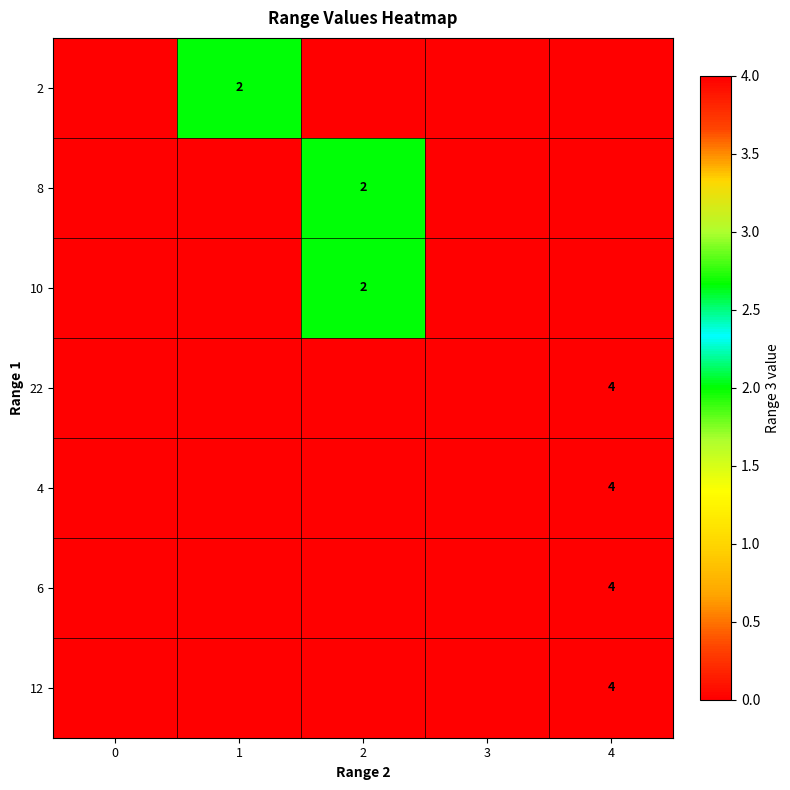

The 12 series shows 6 at 4. True or false?

False